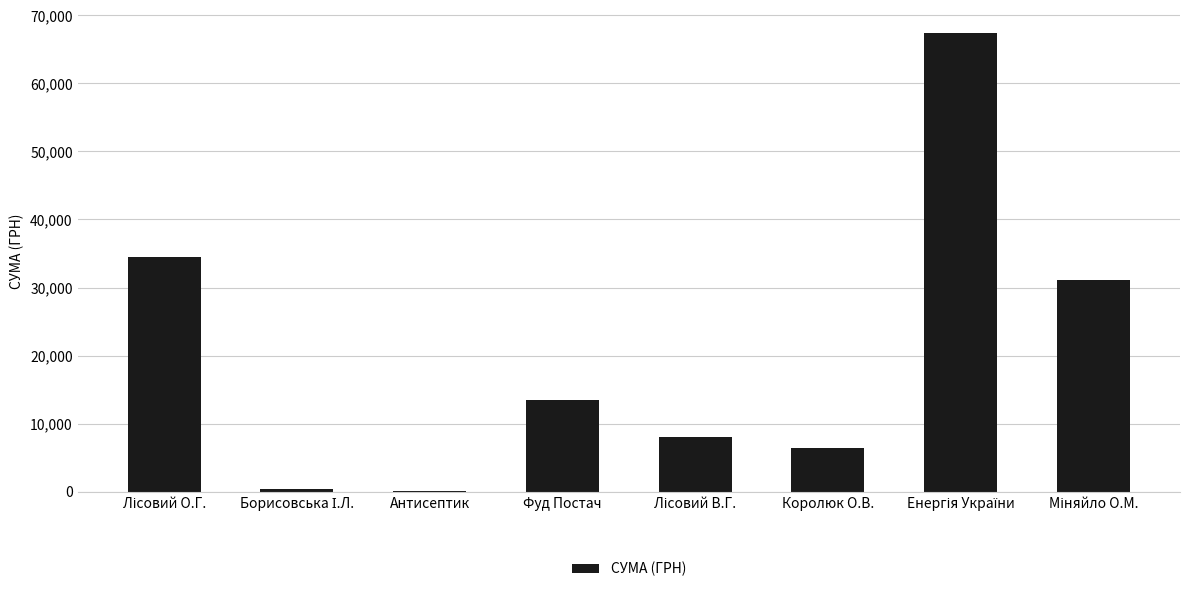

How many series are shown in this chart?

1